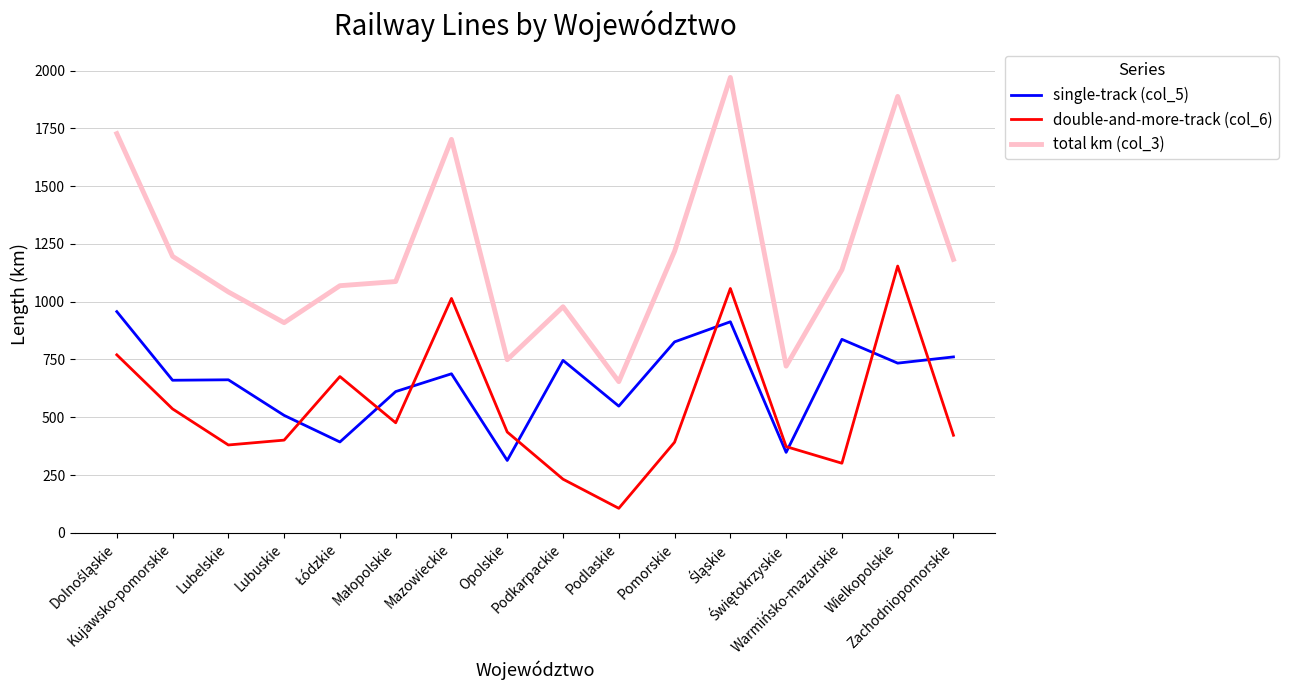

List the series in order of their peak value, lowest first.

single-track (col_5), double-and-more-track (col_6), total km (col_3)